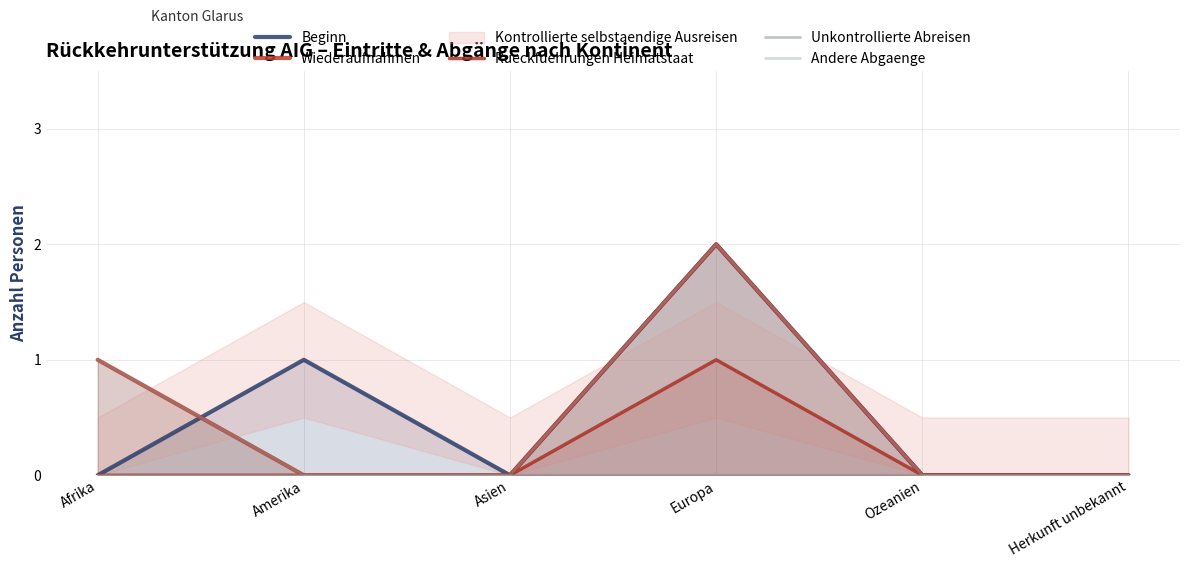

What is the value of the Beginn point at the 2nd from the left?

1